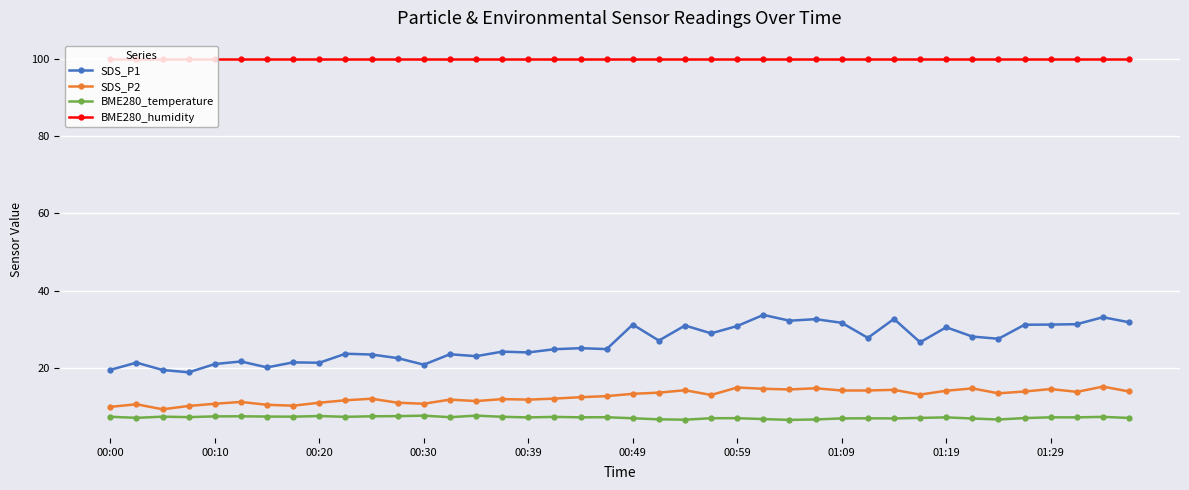

What is the value of the BME280_humidity point at the 8th from the left?

100.0